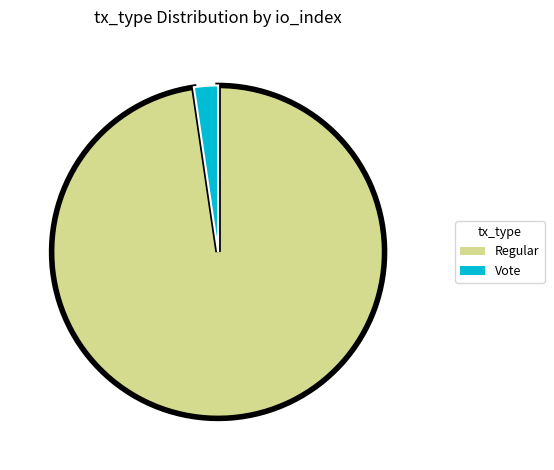

How many segments does this pie chart have?

2